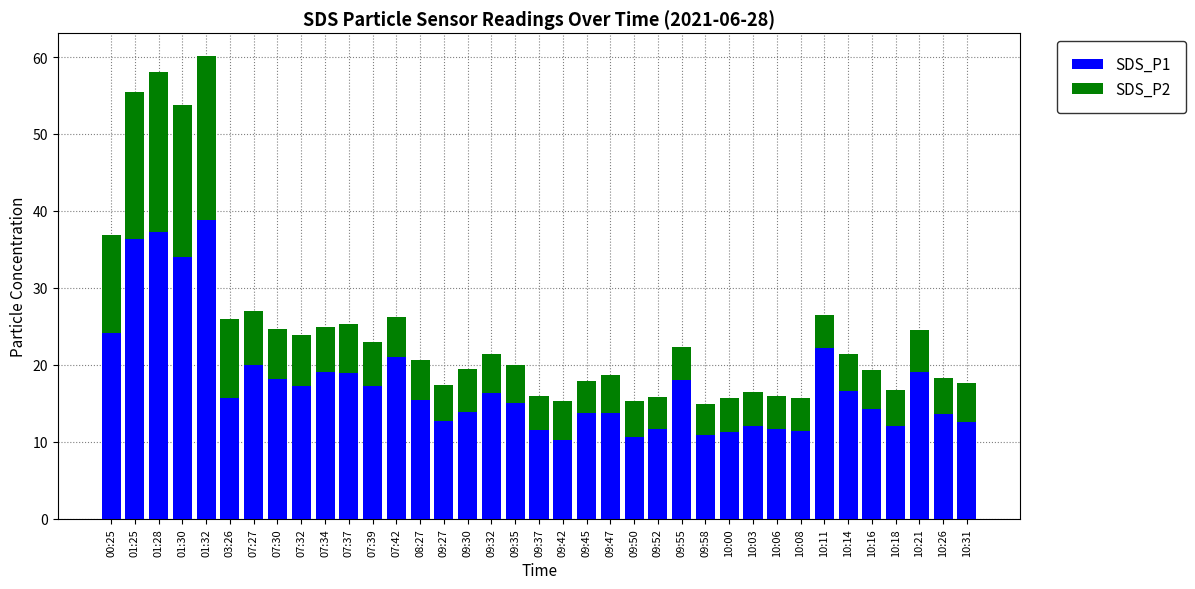

What are all the series names shown in the legend?

SDS_P1, SDS_P2